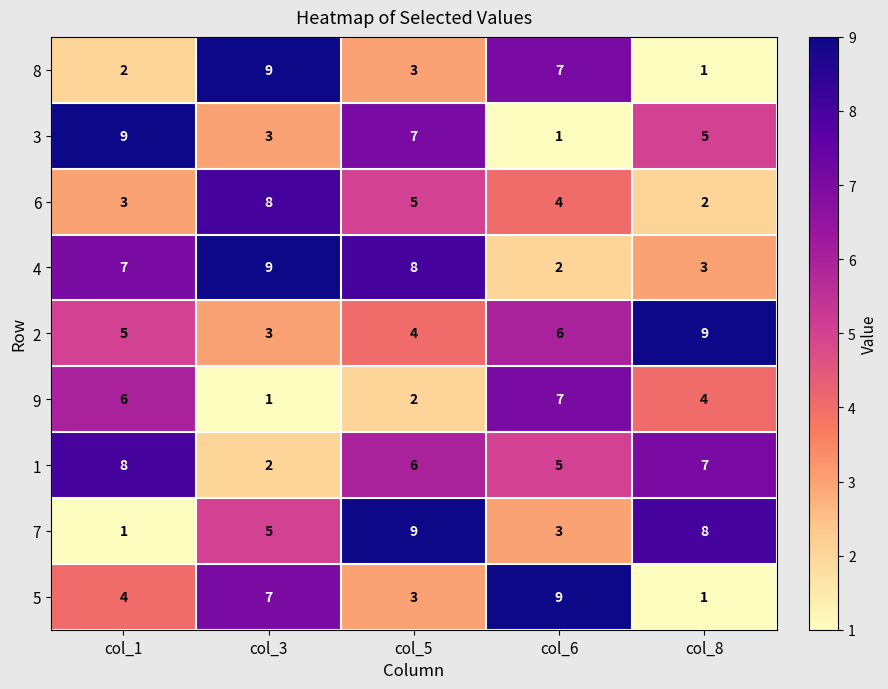

The value of 2 at col_3 is 4. True or false?

False